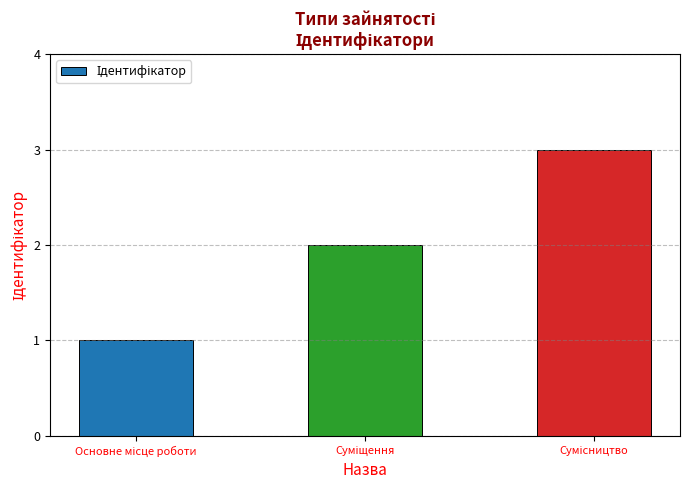

What is the maximum value shown in the chart?

3